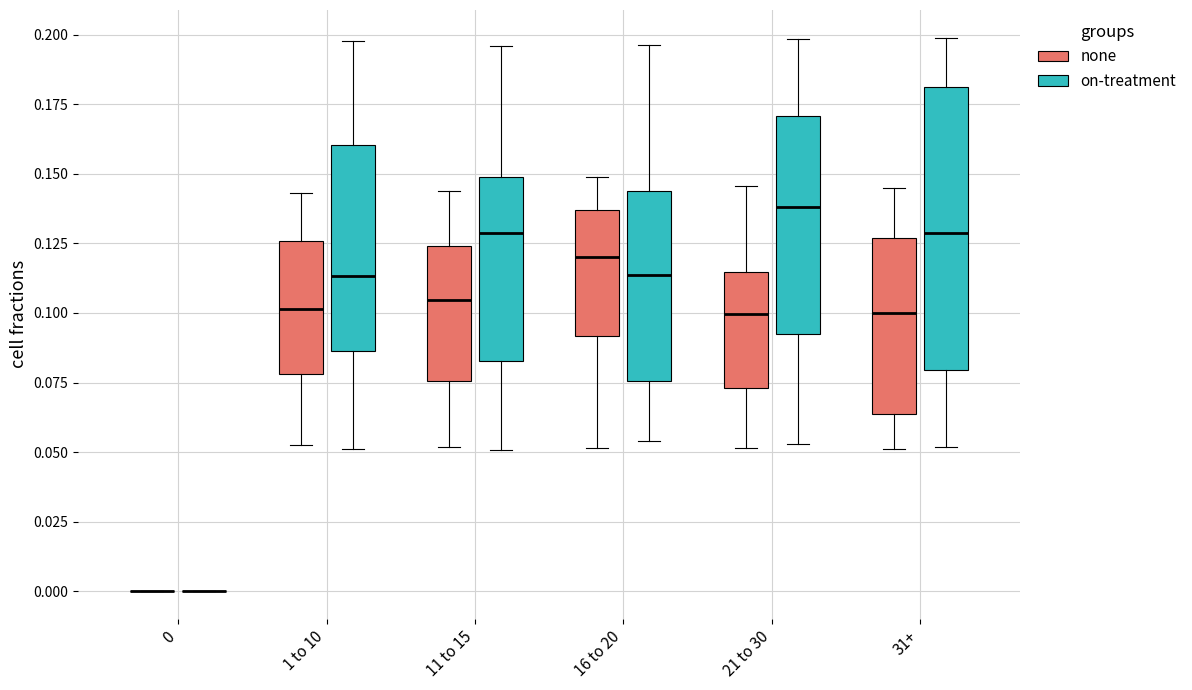

Reading left to right, read every box against the y-axis: the position of its median line, the range the box covers, and the ends of its whiskers. The values are not printed on the chart, so give them approximately, as read against the axis.

0 (none): box collapsed to a line at 0.000, whiskers 0.000 to 0.000
0 (on-treatment): box collapsed to a line at 0.000, whiskers 0.000 to 0.000
1 to 10 (none): median 0.100, box 0.080 to 0.125, whiskers 0.055 to 0.145
1 to 10 (on-treatment): median 0.115, box 0.085 to 0.160, whiskers 0.050 to 0.200
11 to 15 (none): median 0.105, box 0.075 to 0.125, whiskers 0.050 to 0.145
11 to 15 (on-treatment): median 0.130, box 0.085 to 0.150, whiskers 0.050 to 0.195
16 to 20 (none): median 0.120, box 0.090 to 0.135, whiskers 0.050 to 0.150
16 to 20 (on-treatment): median 0.115, box 0.075 to 0.145, whiskers 0.055 to 0.195
21 to 30 (none): median 0.100, box 0.075 to 0.115, whiskers 0.050 to 0.145
21 to 30 (on-treatment): median 0.140, box 0.090 to 0.170, whiskers 0.055 to 0.200
31+ (none): median 0.100, box 0.065 to 0.125, whiskers 0.050 to 0.145
31+ (on-treatment): median 0.130, box 0.080 to 0.180, whiskers 0.050 to 0.200